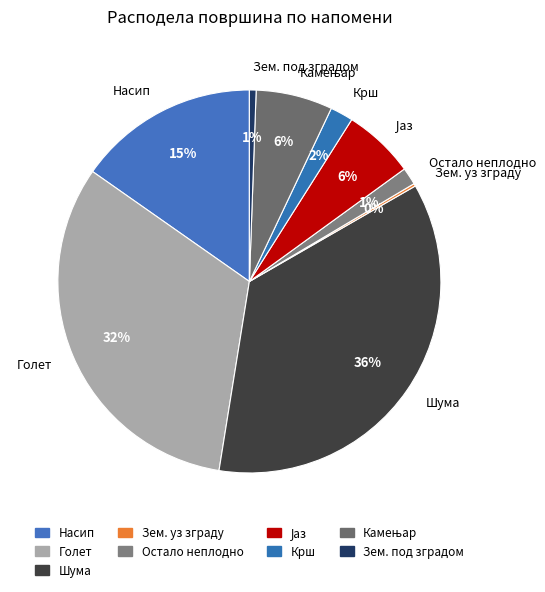

To the nearest percent, what is the average slice percentage?

11%